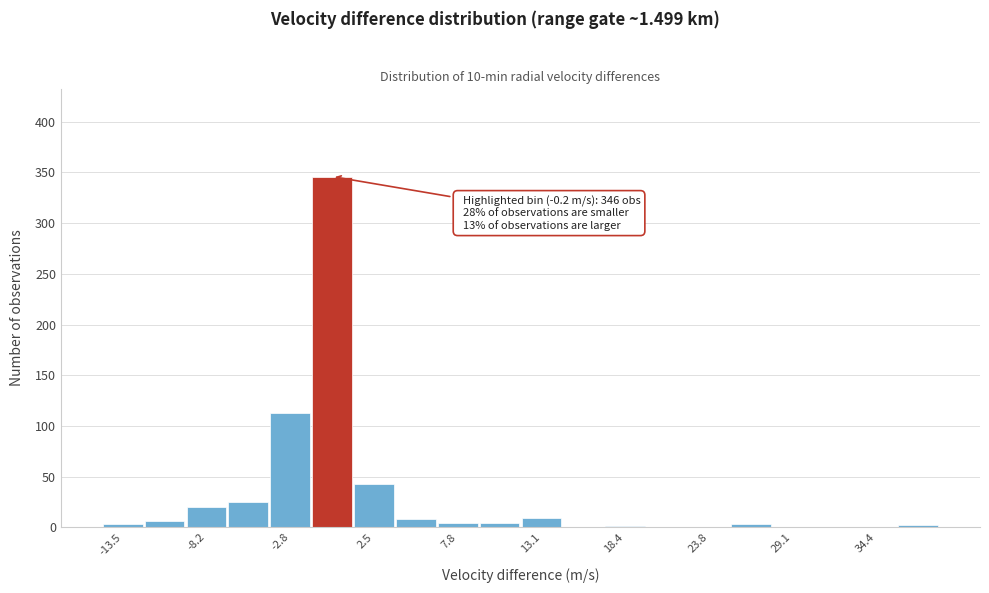

Read against the x-axis, roughly where is the centre of the tallest bar?

0